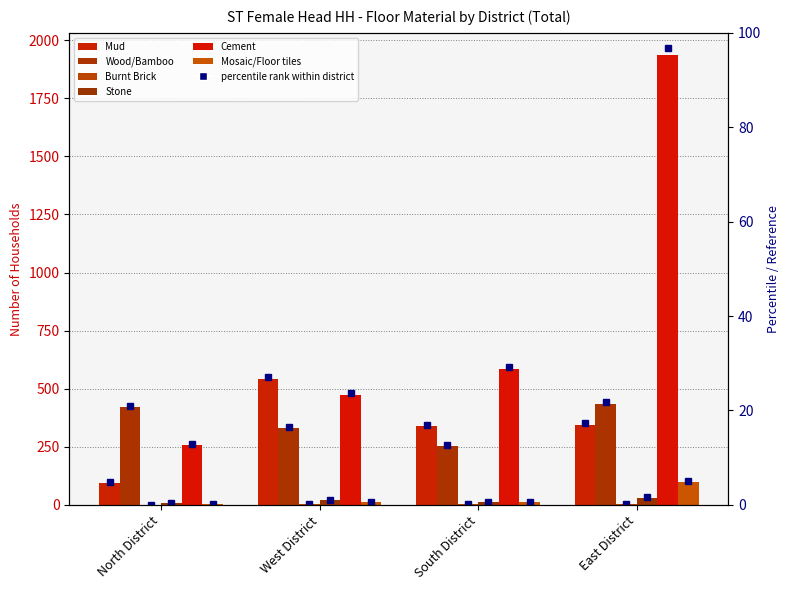

What is the sum of all Cement values?

3249